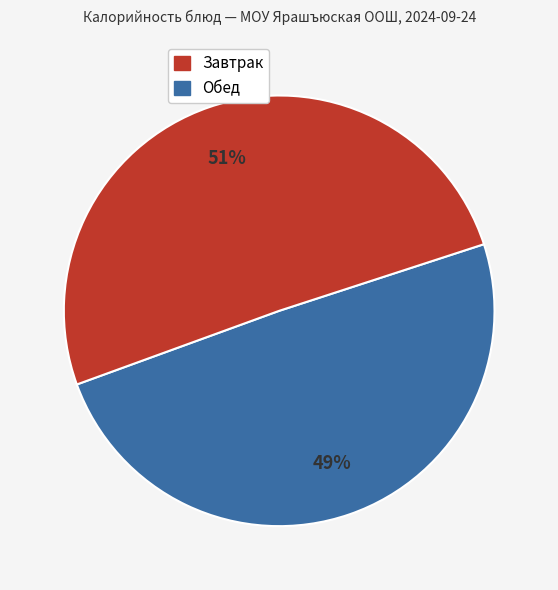

To the nearest percent, what is the average slice percentage?

50%